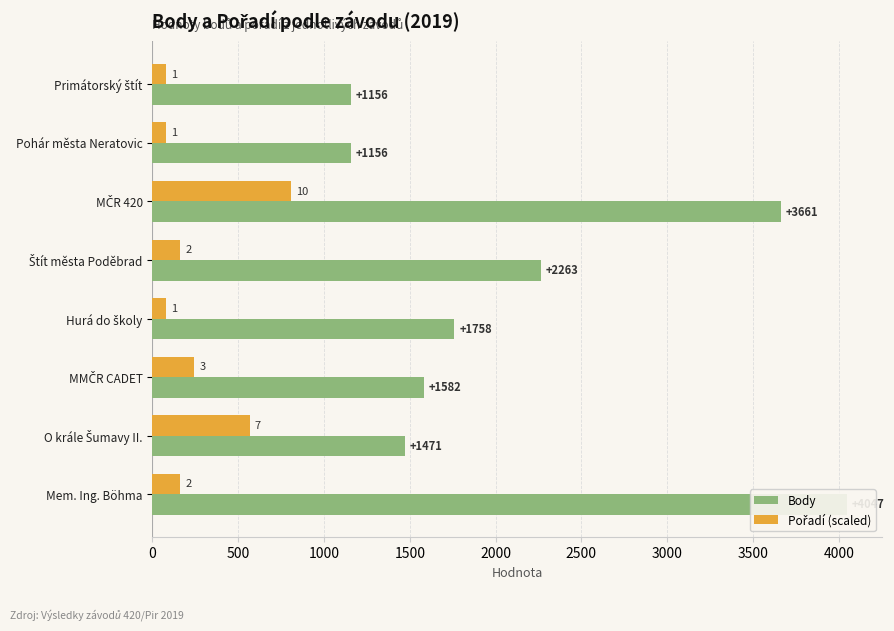

Reading right to left, list all the values displayed in this chart.

Body: 4047.0	1471.0	1582.0	1758.0	2263.0	3661.0	1156.0	1156.0
Pořadí (scaled): 161.9	566.6	242.8	80.9	161.9	809.4	80.9	80.9